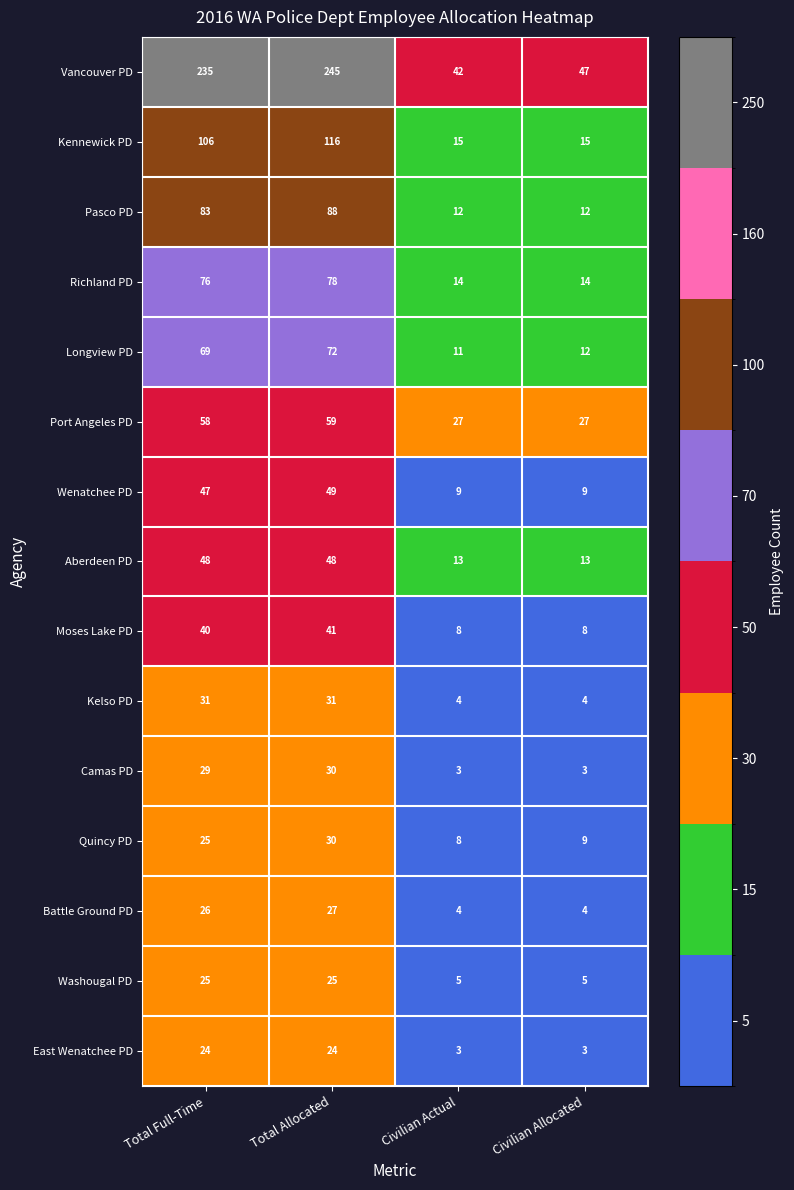

The Battle Ground PD series shows 26 at Total Full-Time. True or false?

True